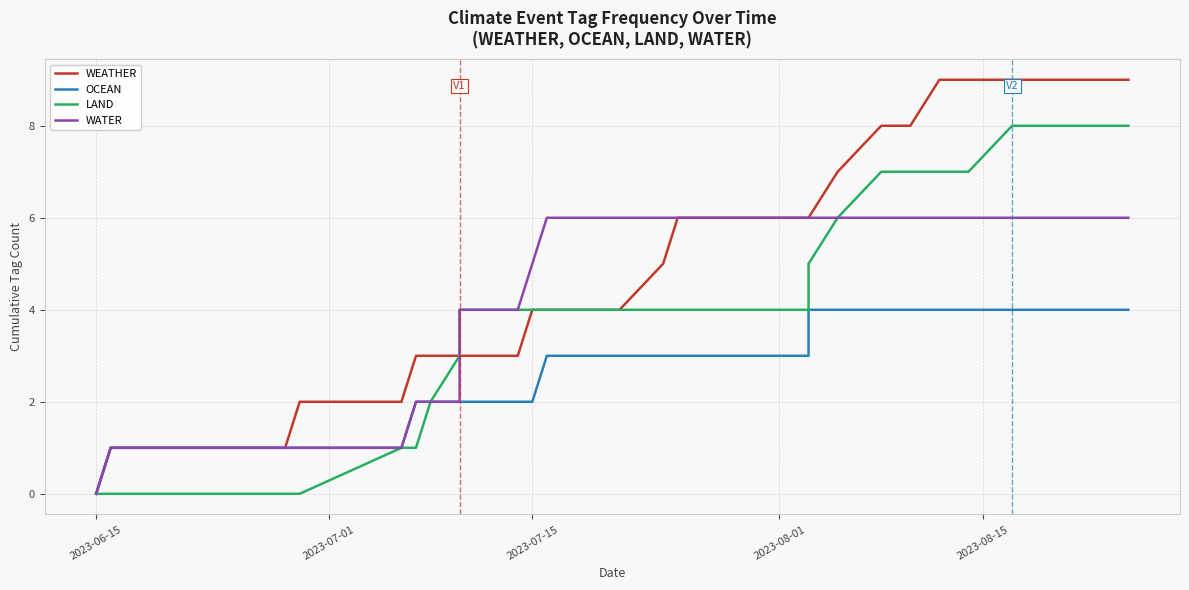

Is it true that WEATHER equals 2 at 17?

False